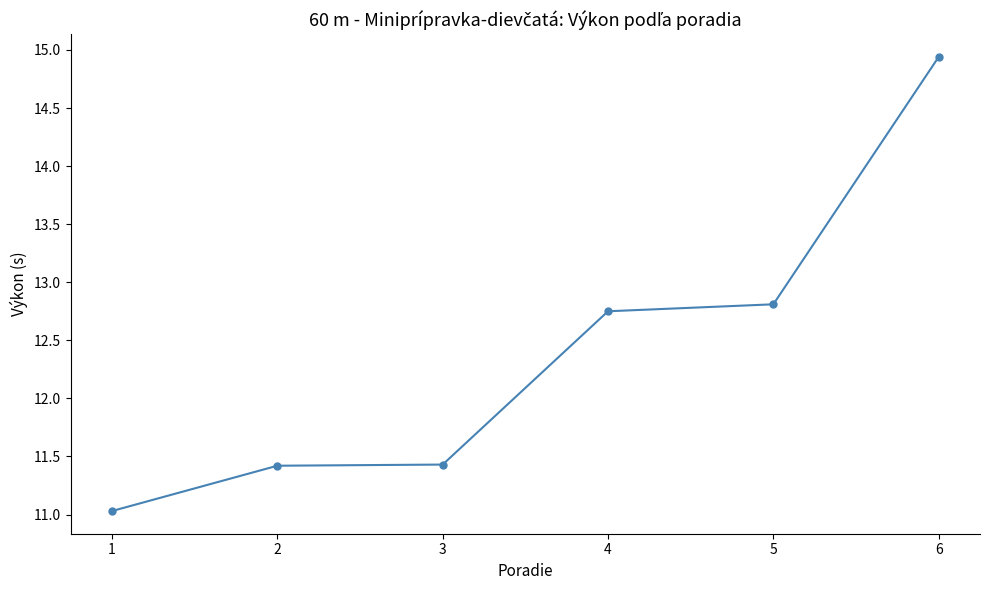

What is the ratio of the value at 2 to the value at 3?

1.0